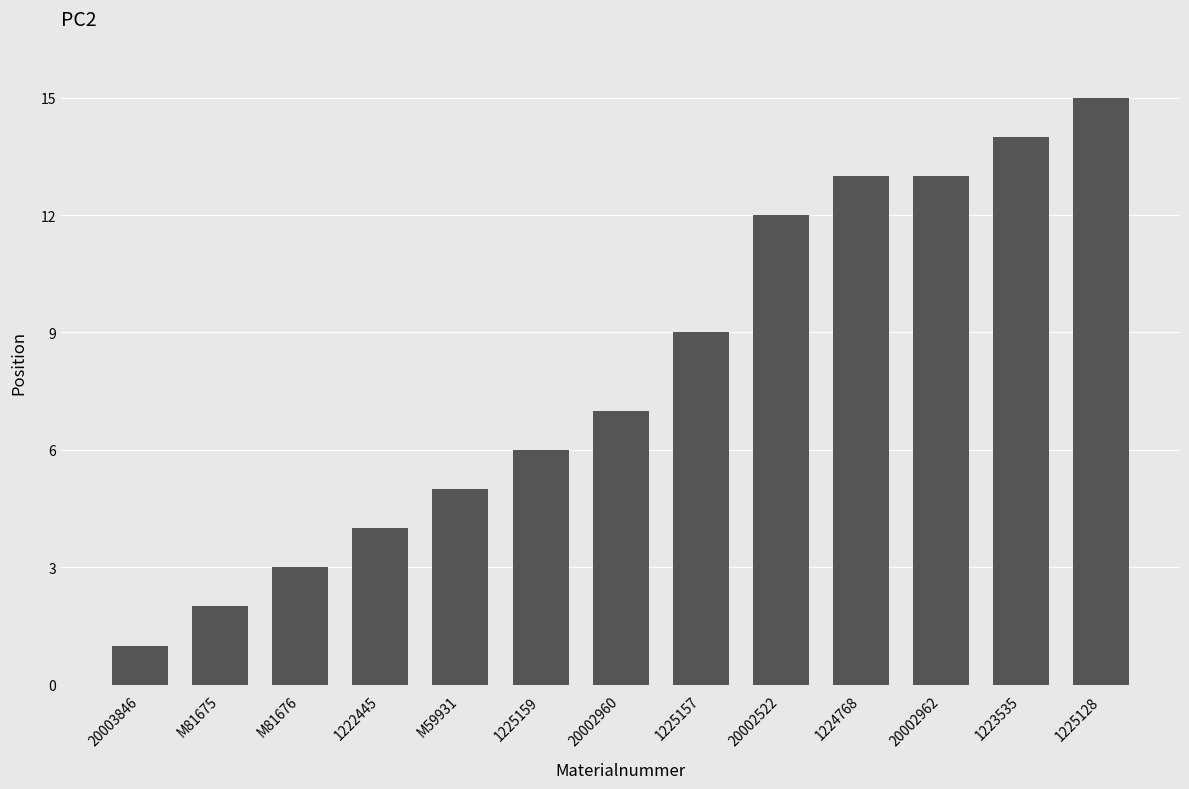

How many data points are less than 7?

6